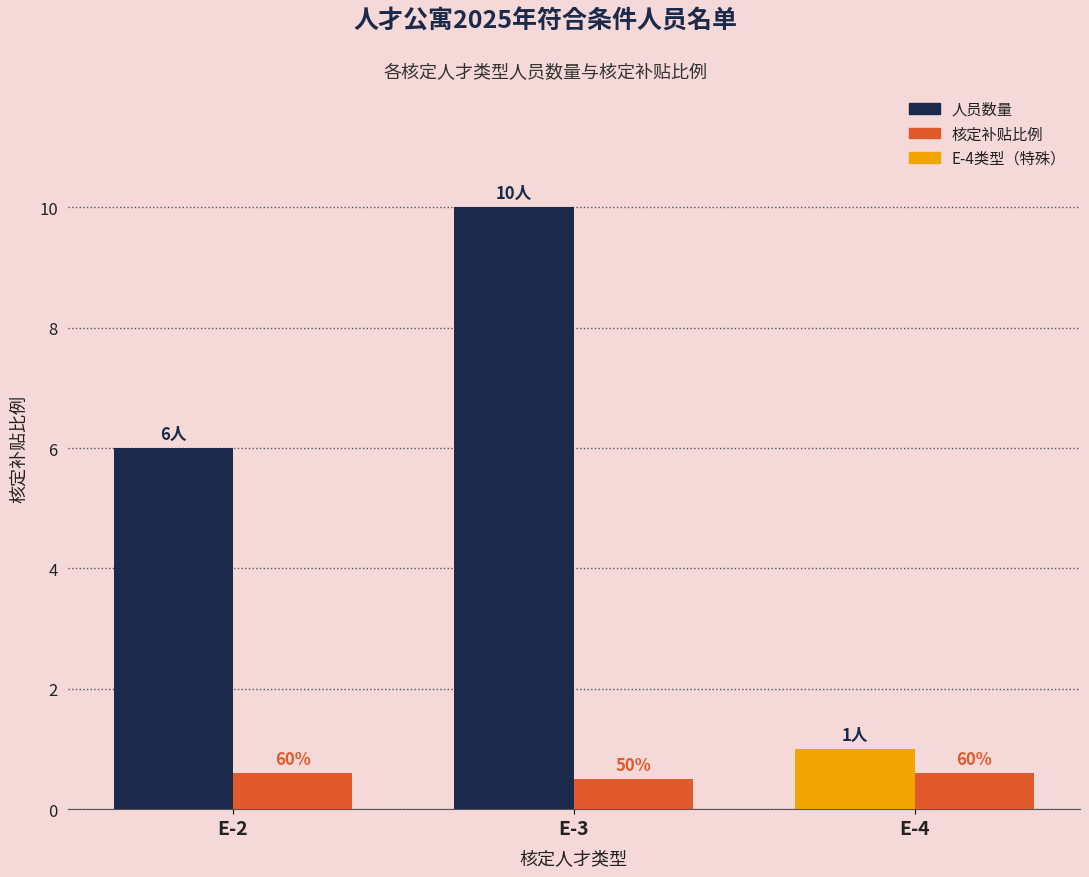

What is the sum of the 人员数量 values at E-3 and E-2?

16.0